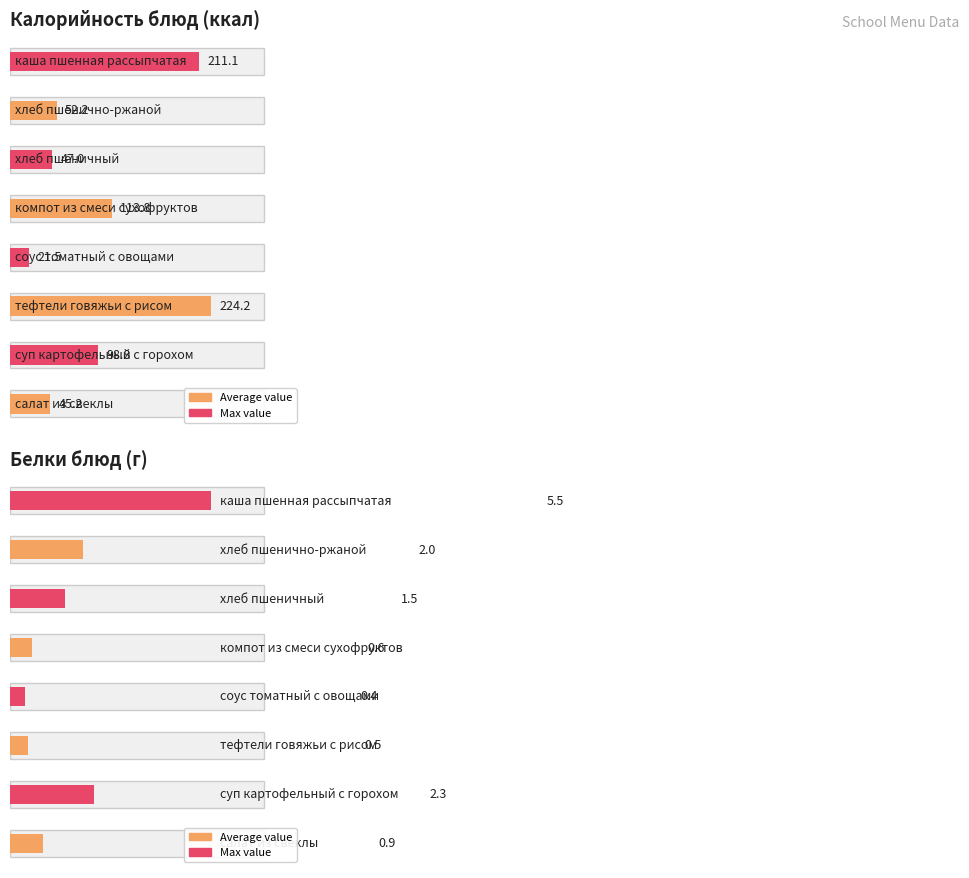

What is the approximate value of Белки at каша пшенная рассыпчатая?

5.5